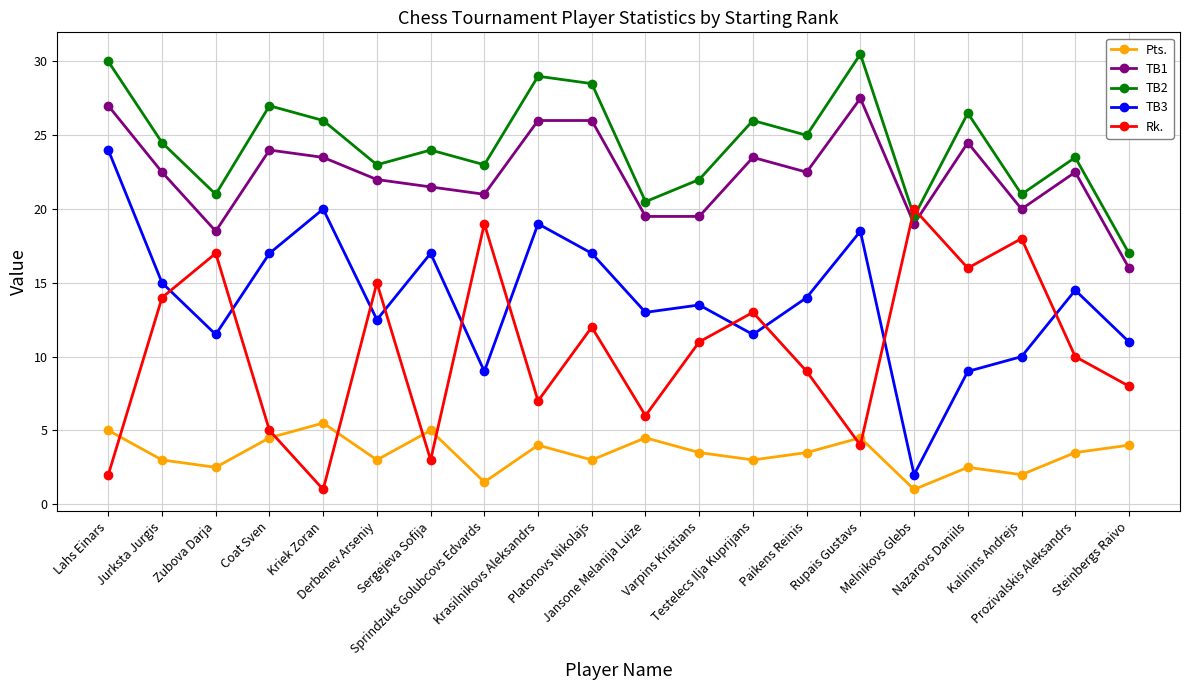

What is the label of the 13th point from the left?

Testelecs Ilja Kuprijans